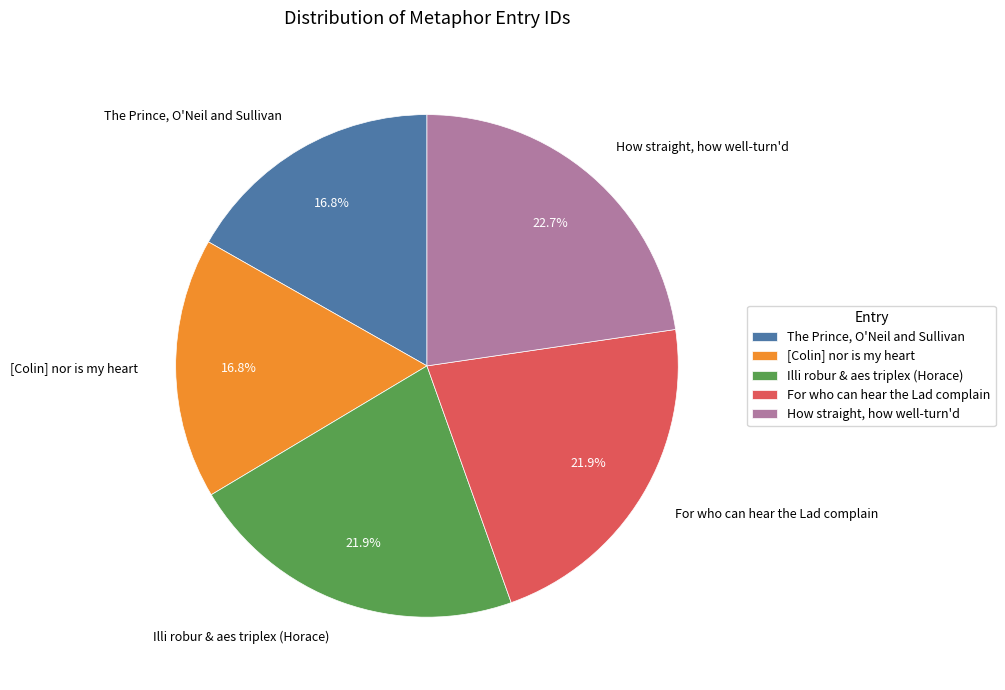

Does [Colin] nor is my heart account for over 50% of the chart?

No